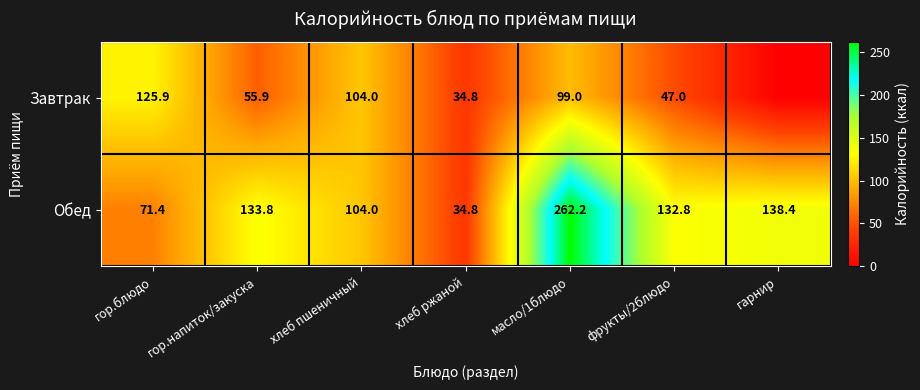

At which label does Обед reach its minimum?

хлеб ржаной